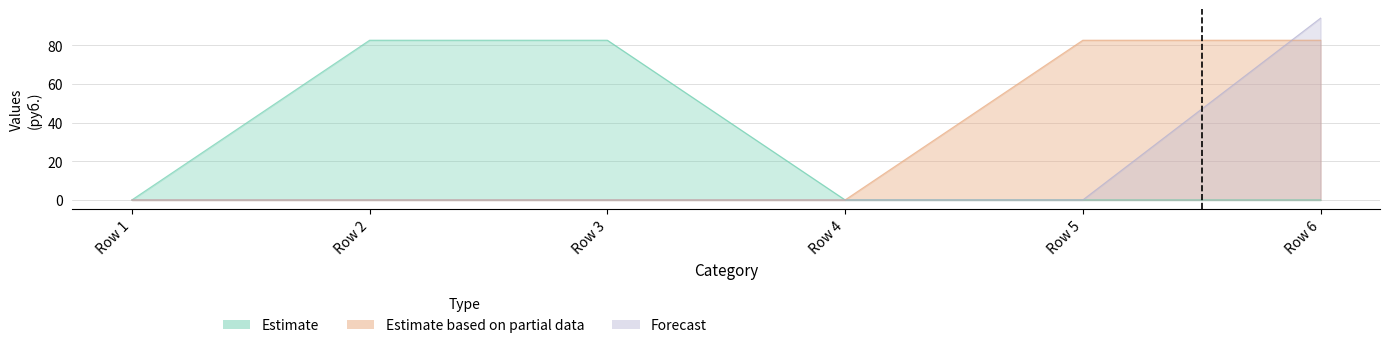

How many values in Estimate are above zero?

2